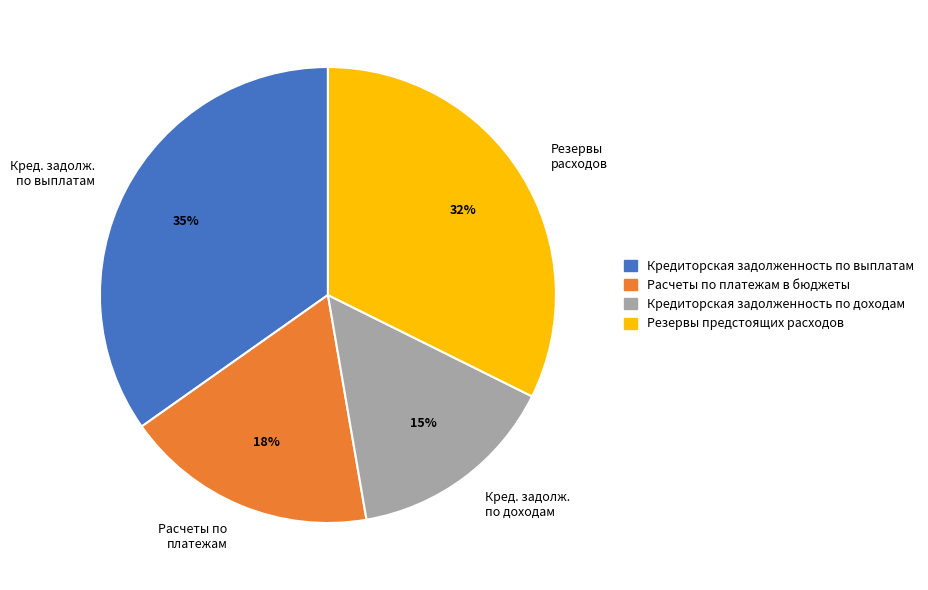

How many slices are in this pie chart?

4